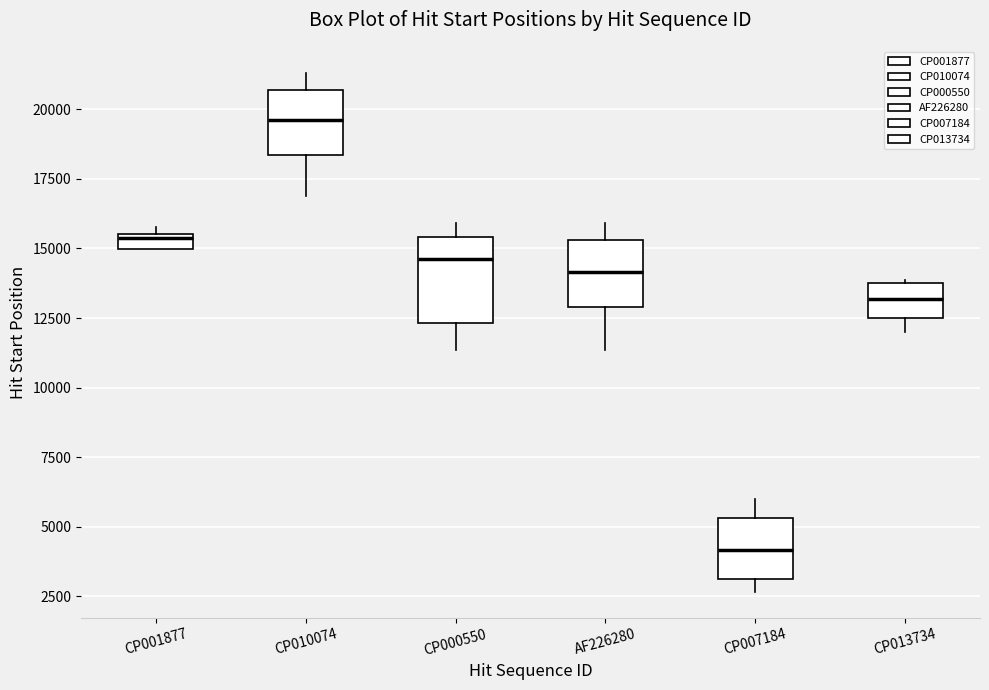

Which box is the tallest, from its lower edge to its upper edge?

CP000550